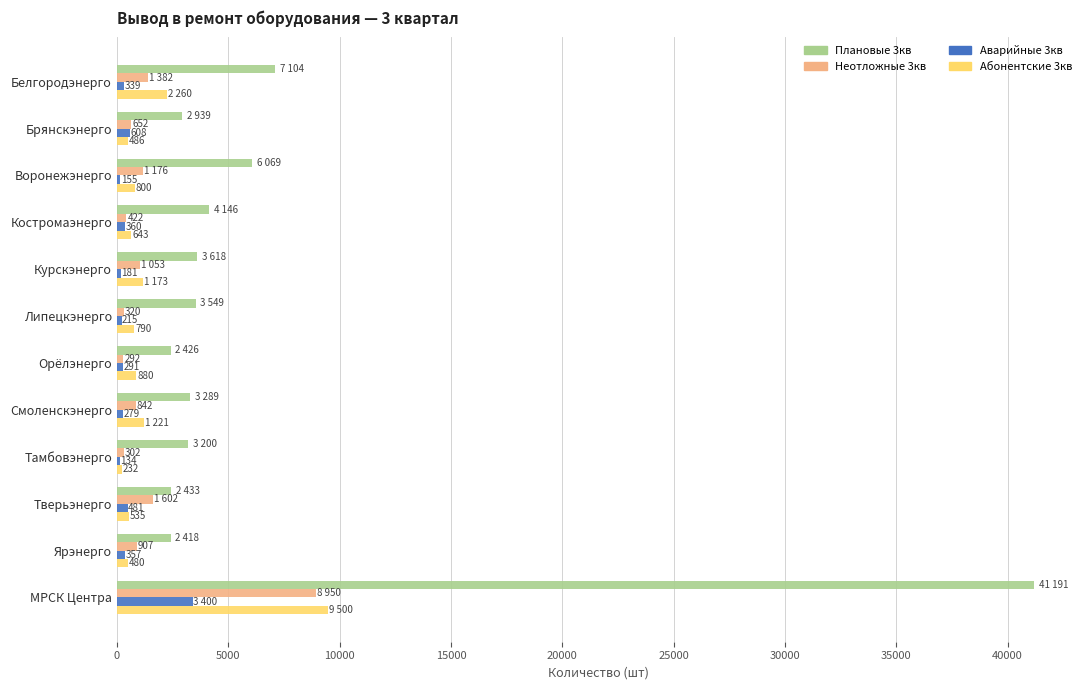

How many series are shown in this chart?

4